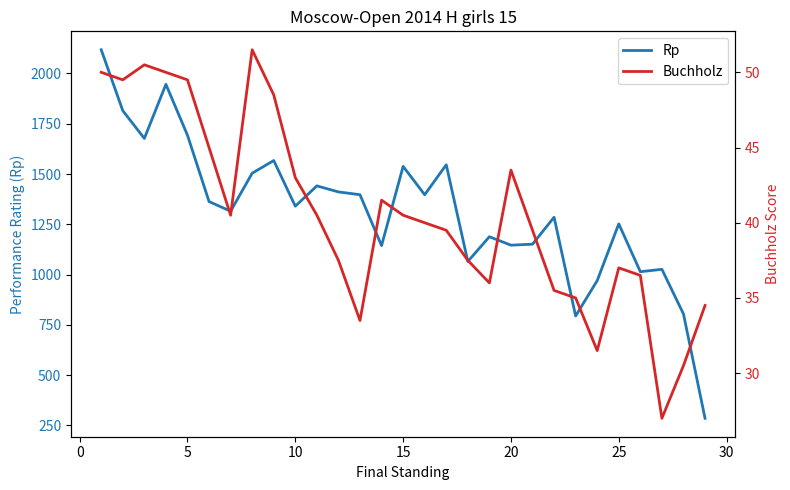

Reading left to right, extract all data points from this chart.

Rp: 2118.0	1815.0	1677.0	1946.0	1693.0	1363.0	1315.0	1504.0	1567.0	1340.0	1441.0	1411.0	1397.0	1144.0	1538.0	1397.0	1546.0	1065.0	1188.0	1146.0	1151.0	1285.0	794.0	970.0	1252.0	1014.0	1026.0	804.0	285.0
Buchholz: 50.0	49.5	50.5	50.0	49.5	45.0	40.5	51.5	48.5	43.0	40.5	37.5	33.5	41.5	40.5	40.0	39.5	37.5	36.0	43.5	39.5	35.5	35.0	31.5	37.0	36.5	27.0	30.5	34.5